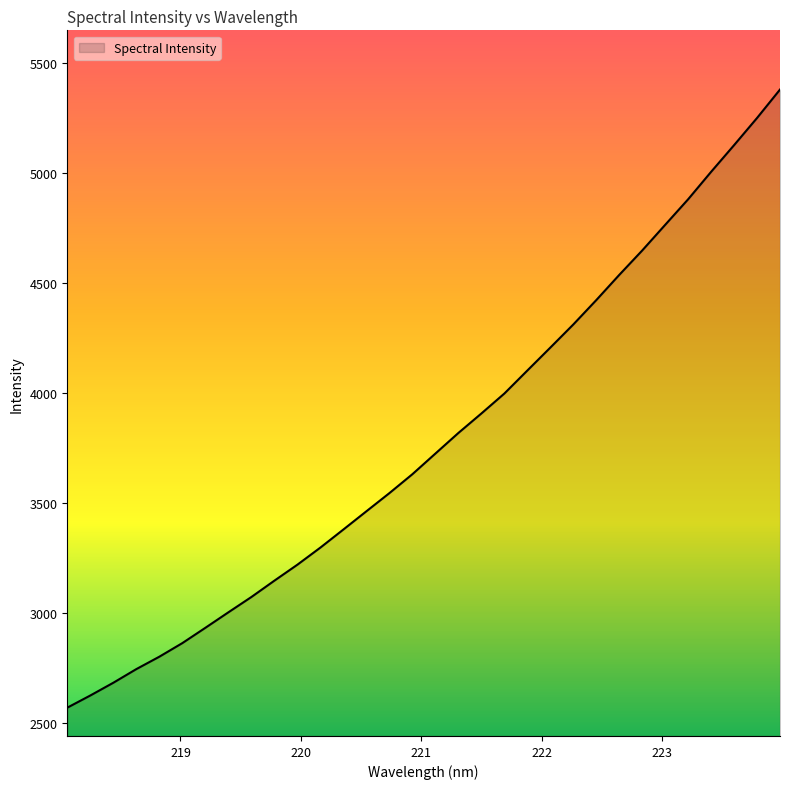

What is the smallest value displayed?

2571.7